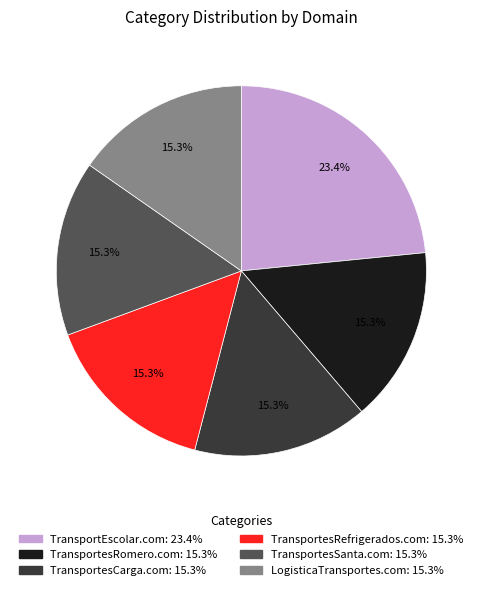

Does TransportesSanta.com account for over 50% of the chart?

No